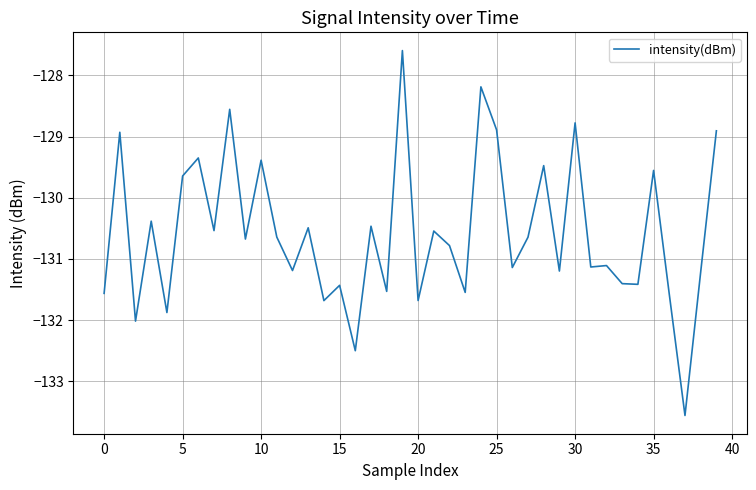

What is the difference between the maximum and minimum values?

6.0